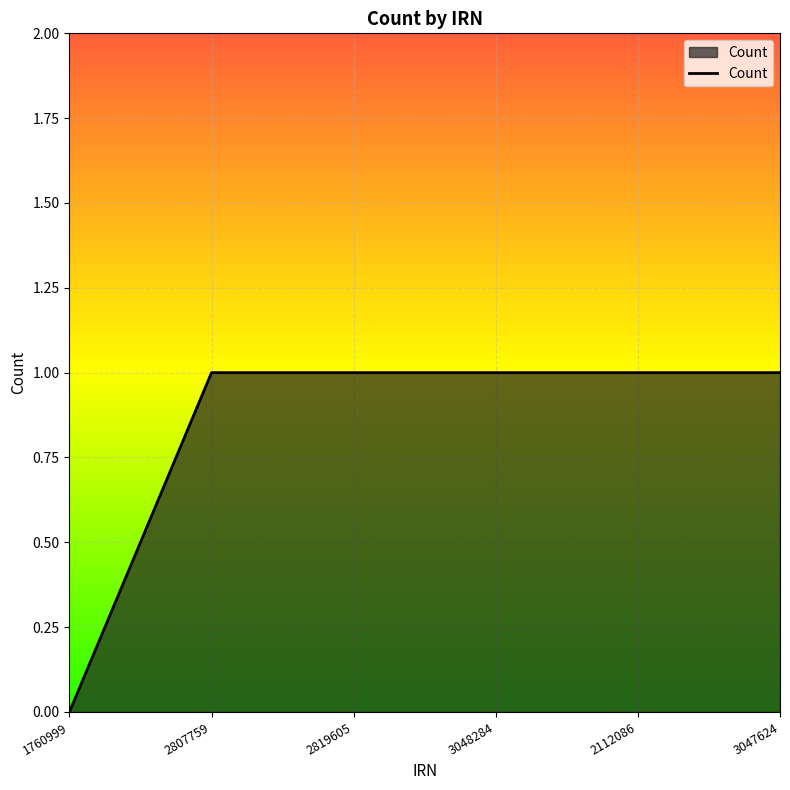

Count the number of categories in the chart.

6